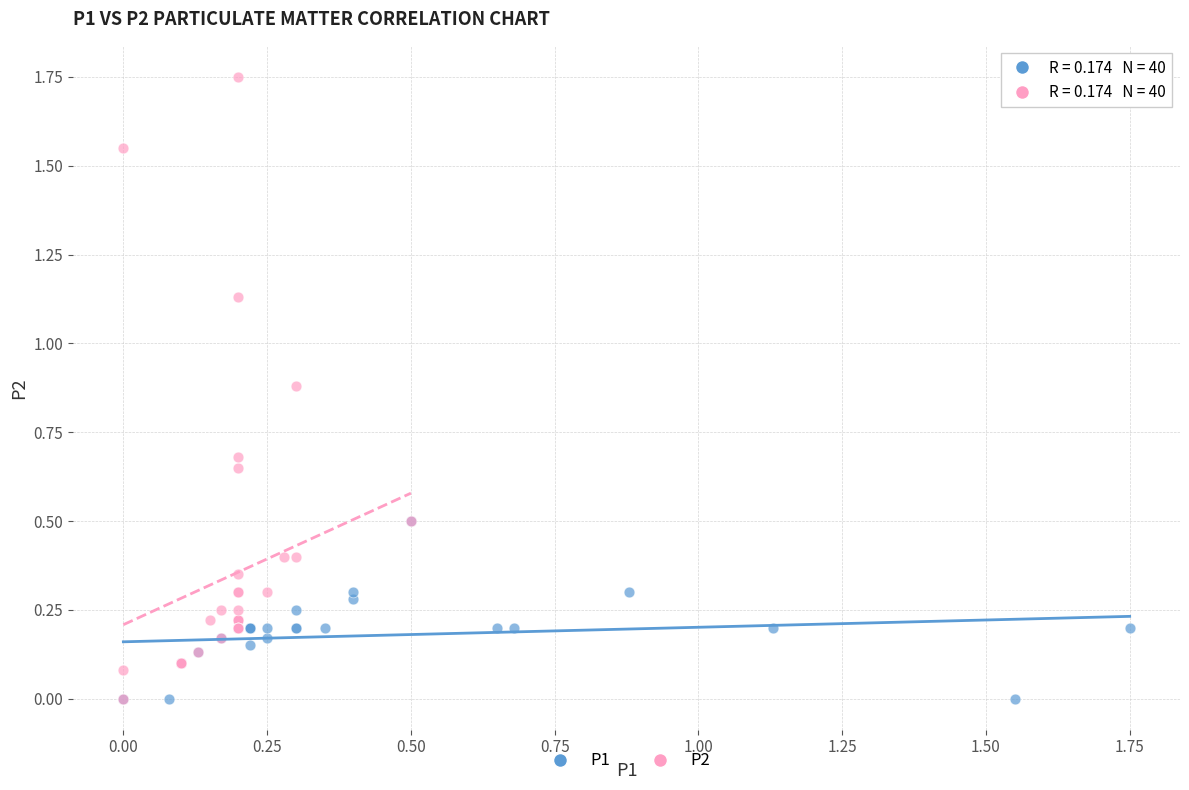

What are all the series names shown in the legend?

P1, P2